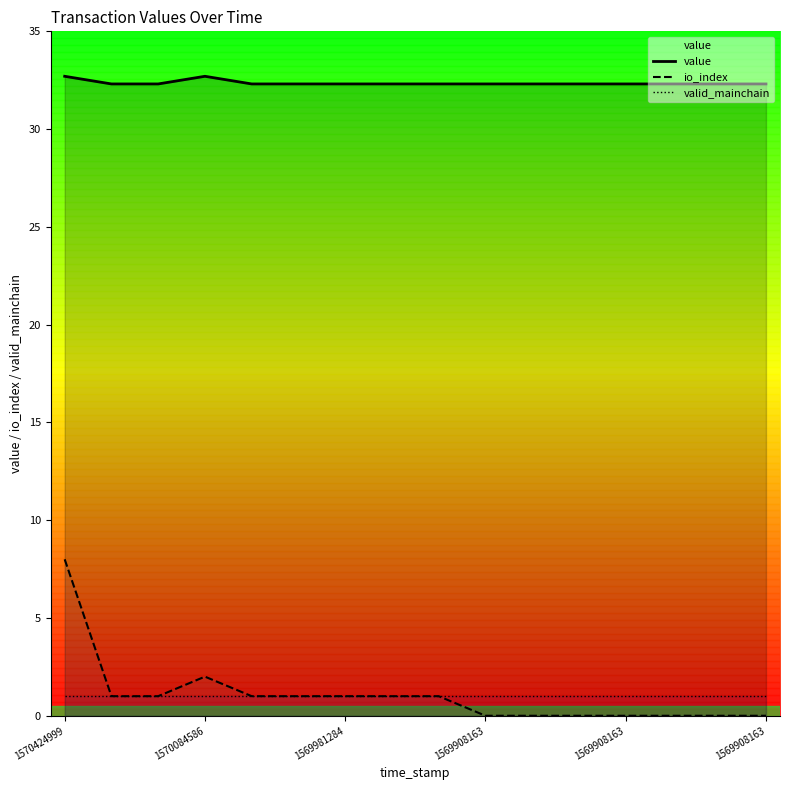

What is the difference between the maximum and minimum values in the value series?

0.4